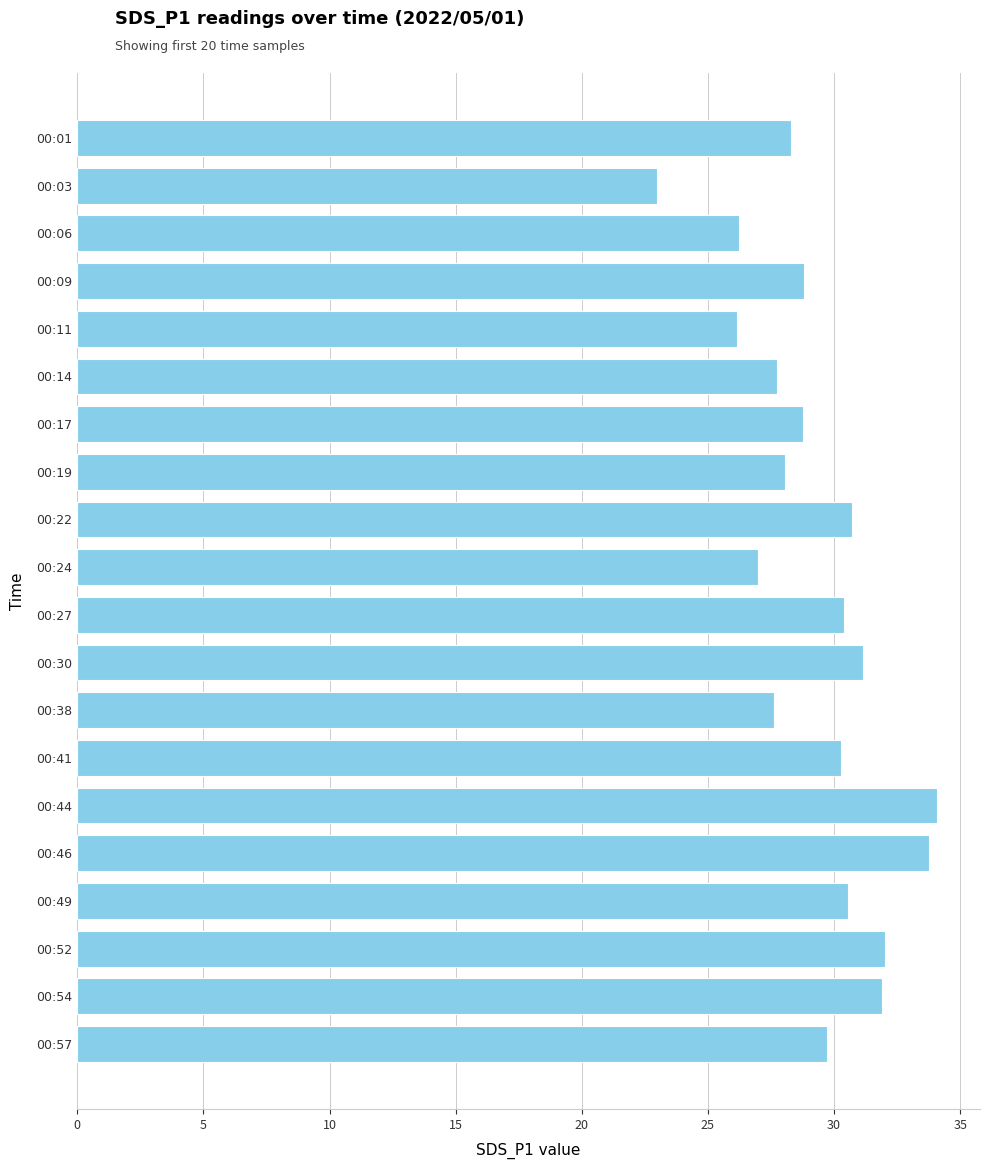

What is the difference between the second highest and minimum values?

10.8